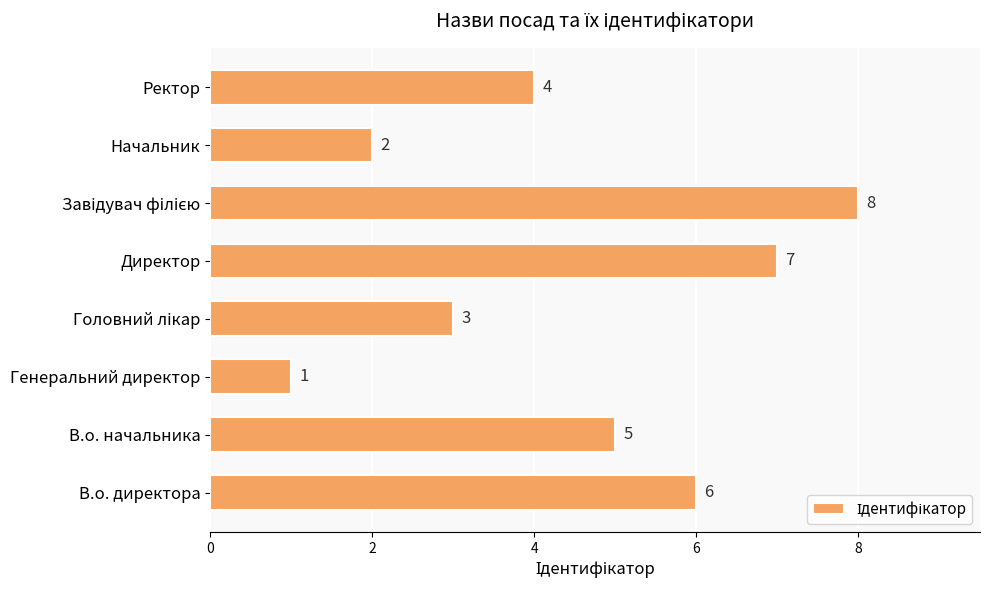

Count the values in the range 3 to 7.

5